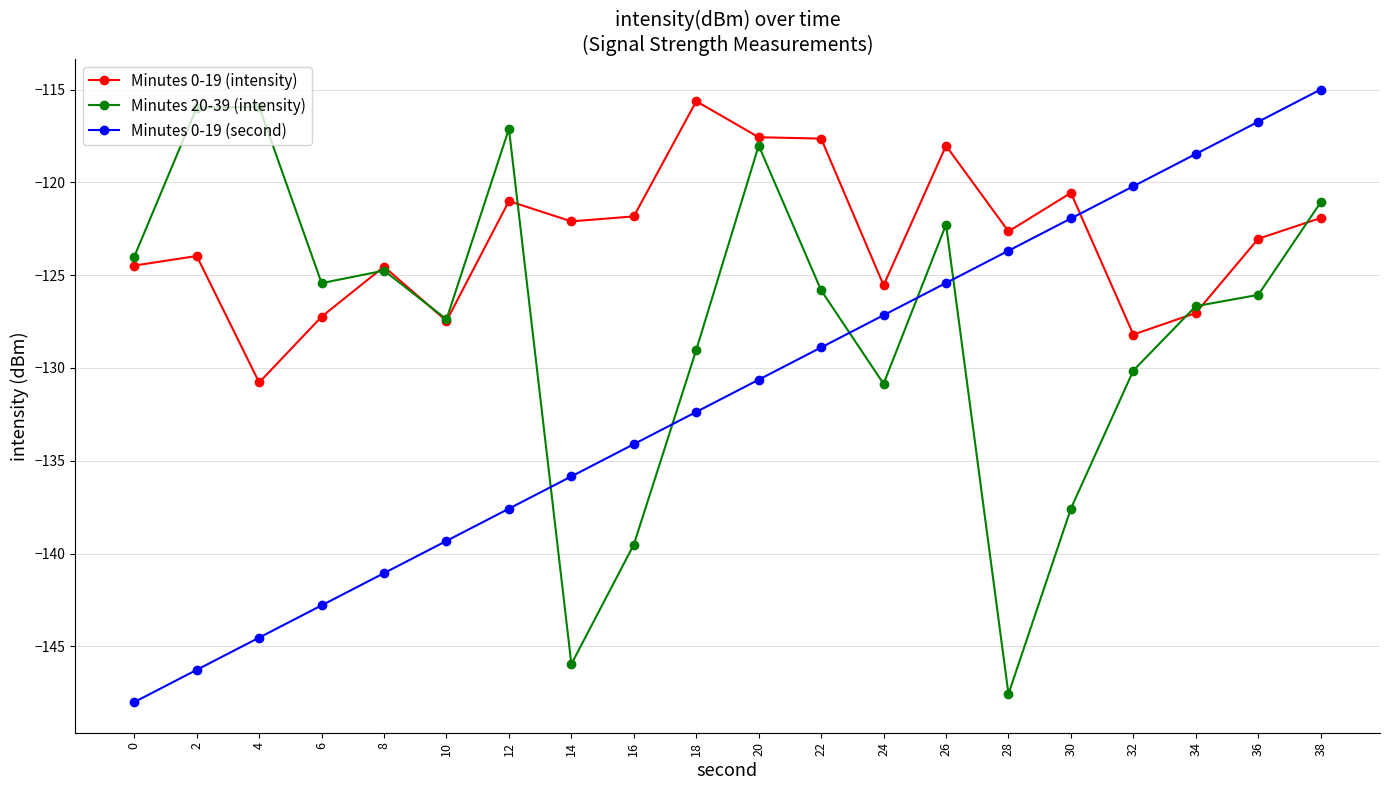

What is the maximum value shown in the chart?

-115.0